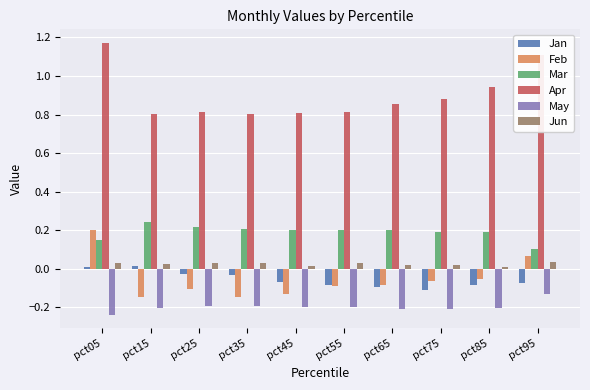

How many values in the Jan series exceed 0?

2